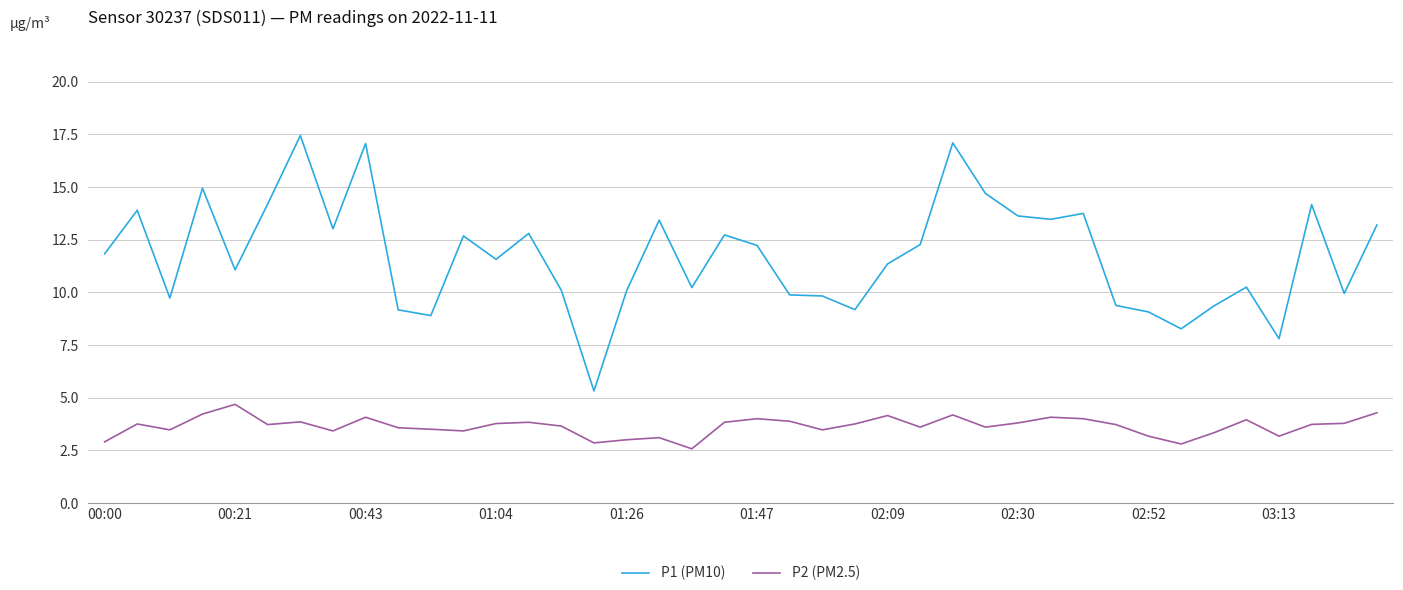

What is the difference between the maximum and second lowest values in the P2 (PM2.5) series?

1.9